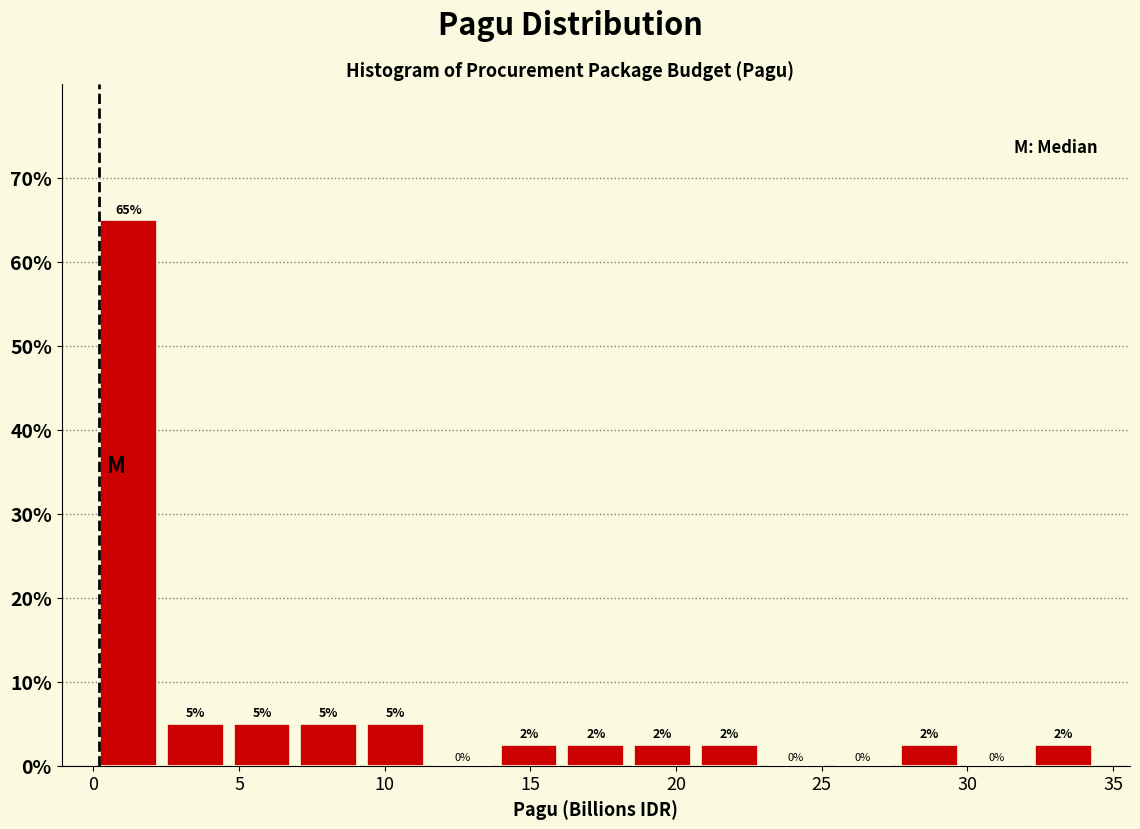

Which range on the x-axis has the tallest bar?

0.0 to 2.5